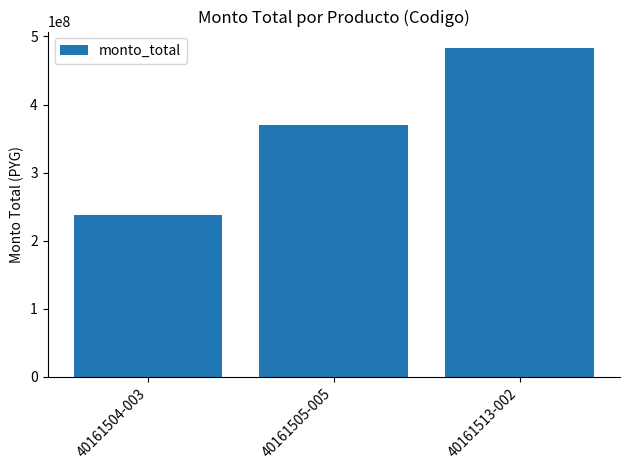

How many series are shown in this chart?

1